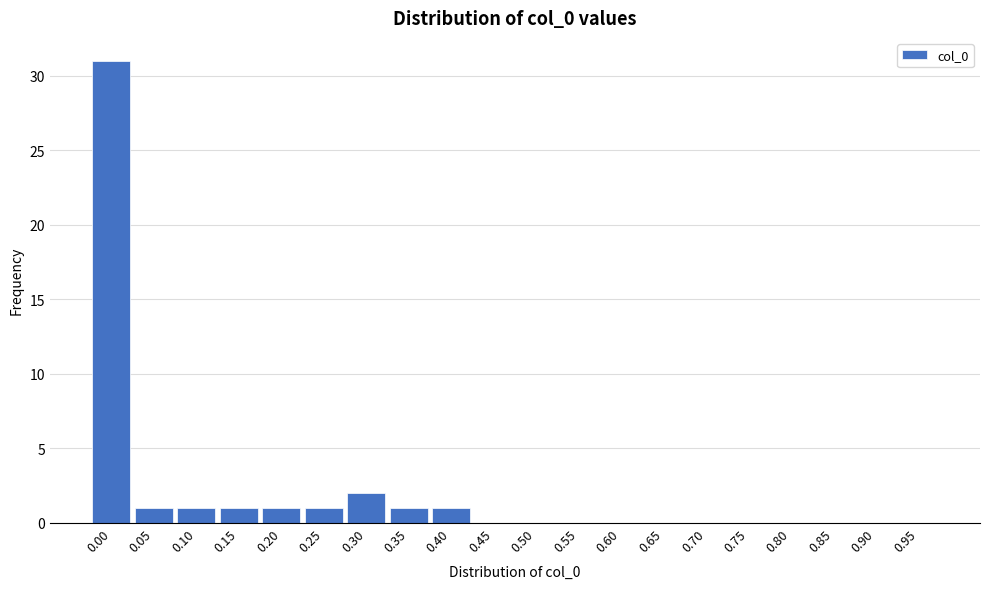

Reading left to right, list all the values displayed in this chart.

0.00=31	0.05=1	0.10=1	0.15=1	0.20=1	0.25=1	0.30=2	0.35=1	0.40=1	0.45=0	0.50=0	0.55=0	0.60=0	0.65=0	0.70=0	0.75=0	0.80=0	0.85=0	0.90=0	0.95=0